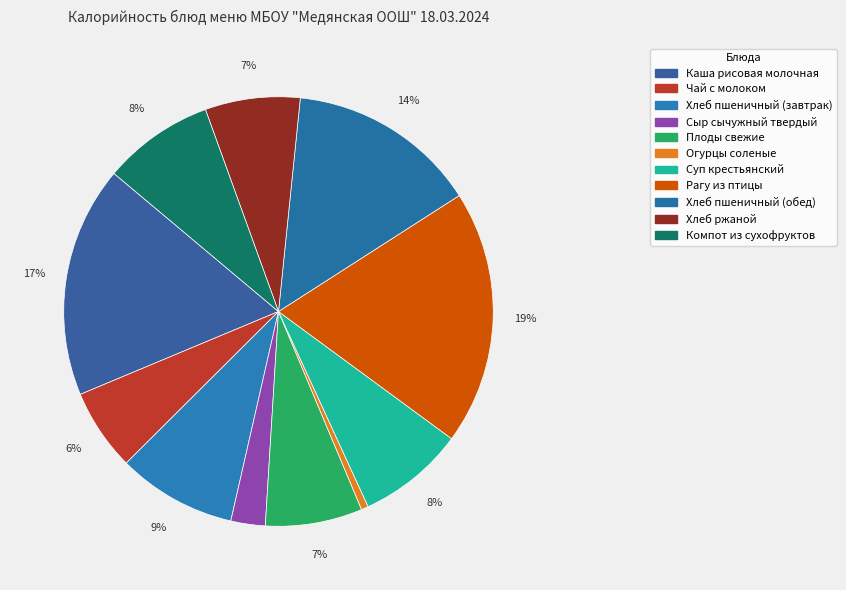

To the nearest percent, what portion does Компот из сухофруктов represent?

8%